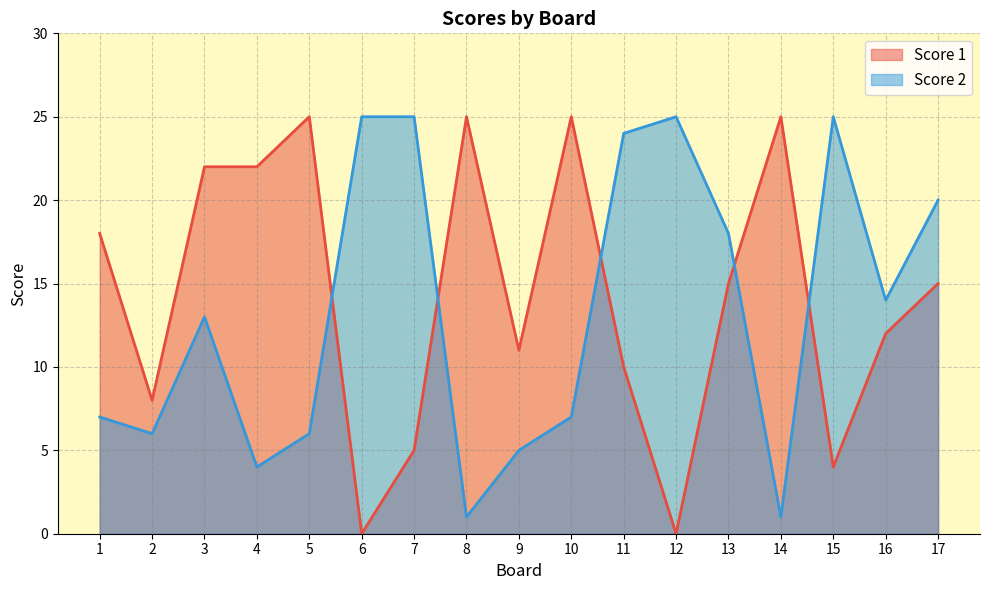

Which series has the largest total across all categories?

Score 1